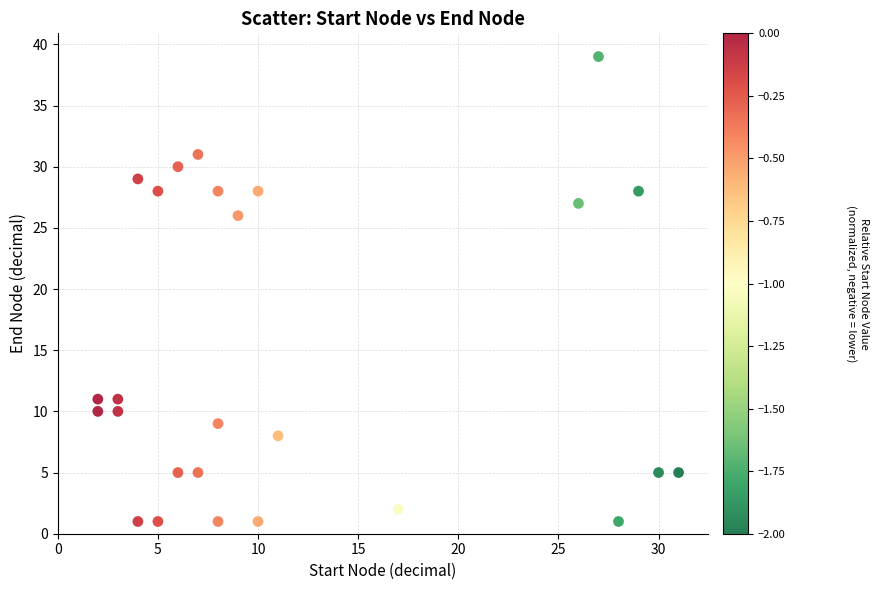

What Y value in the scatter plot is closest to 20?

26